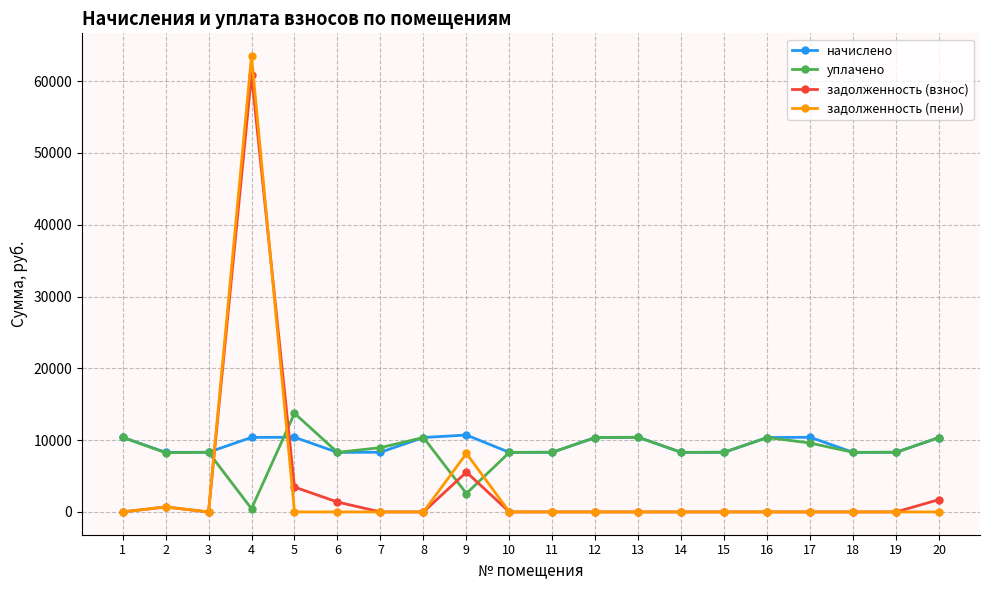

Where is the first local minimum for задолженность (пени)?

3